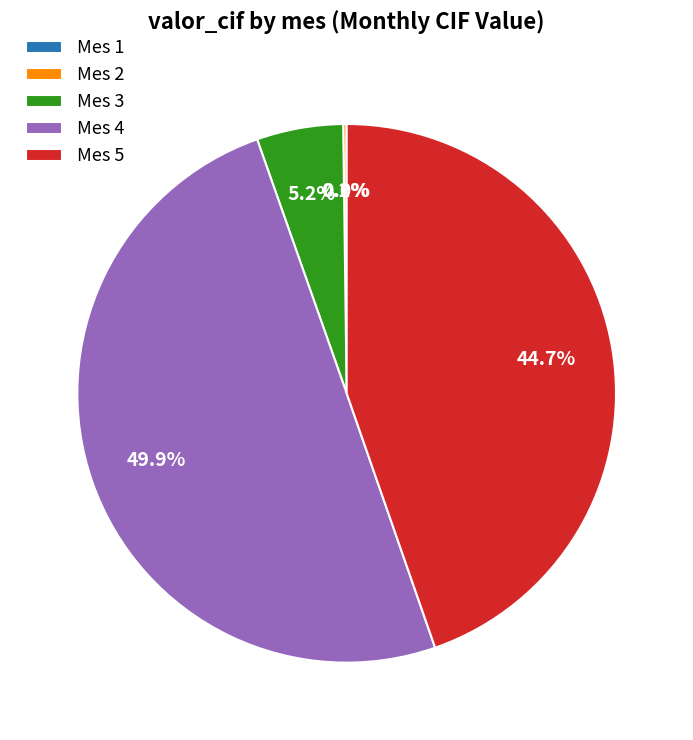

Is Mes 5 the majority of the pie?

No